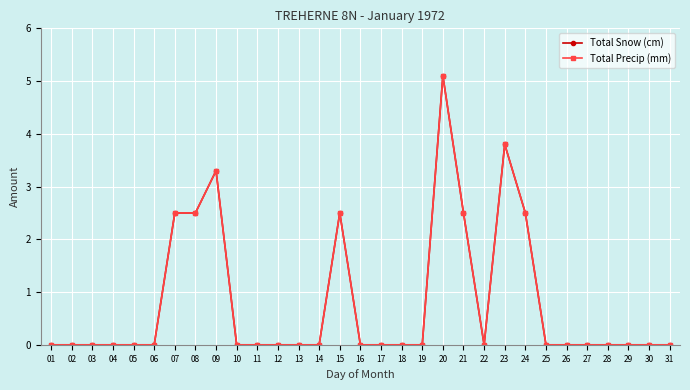

Rank the series at 12 from highest to lowest value.

Total Snow (cm), Total Precip (mm)